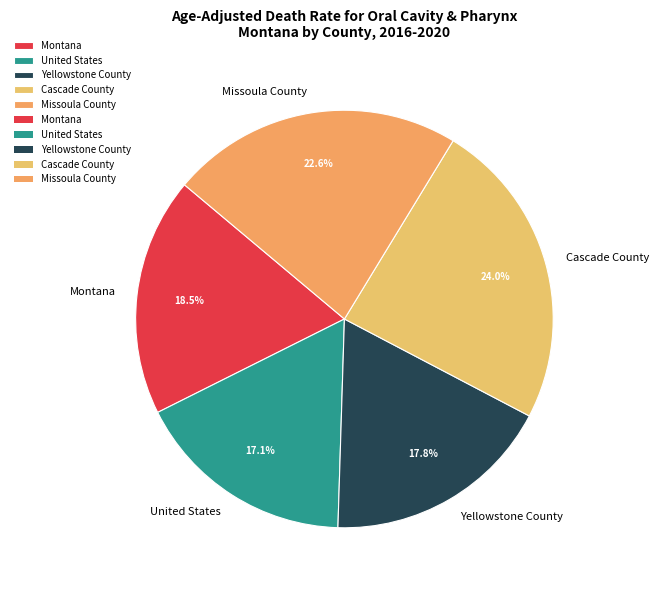

Which has a higher value, Yellowstone County or Cascade County?

Cascade County